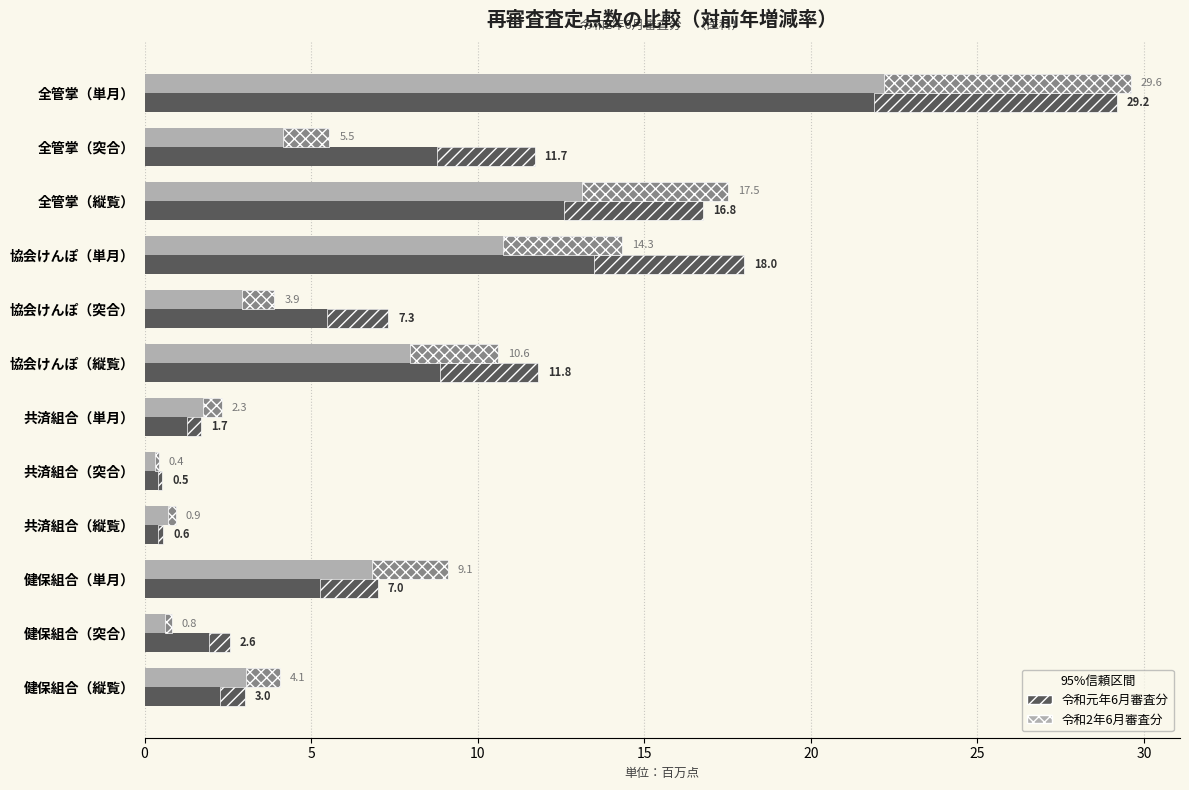

What is the greatest value displayed?

29.6